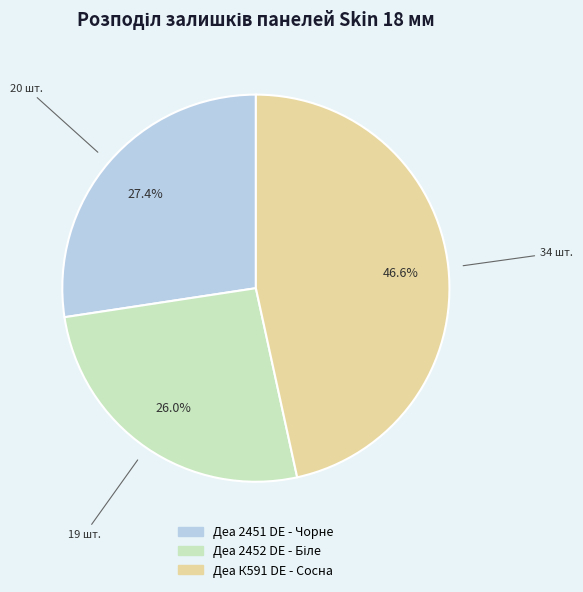

What percentage is NOT represented by Деа 2451 DE - Чорне?

72.6%